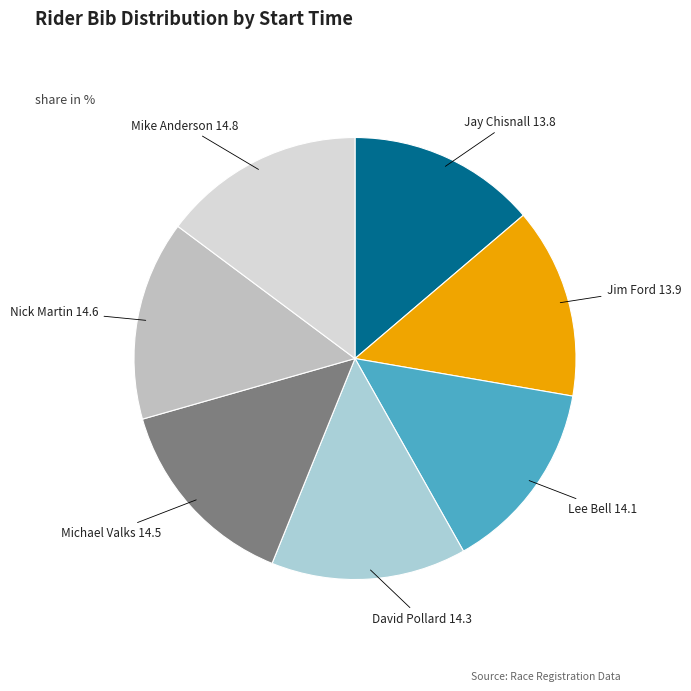

Count the number of slices in the pie.

7